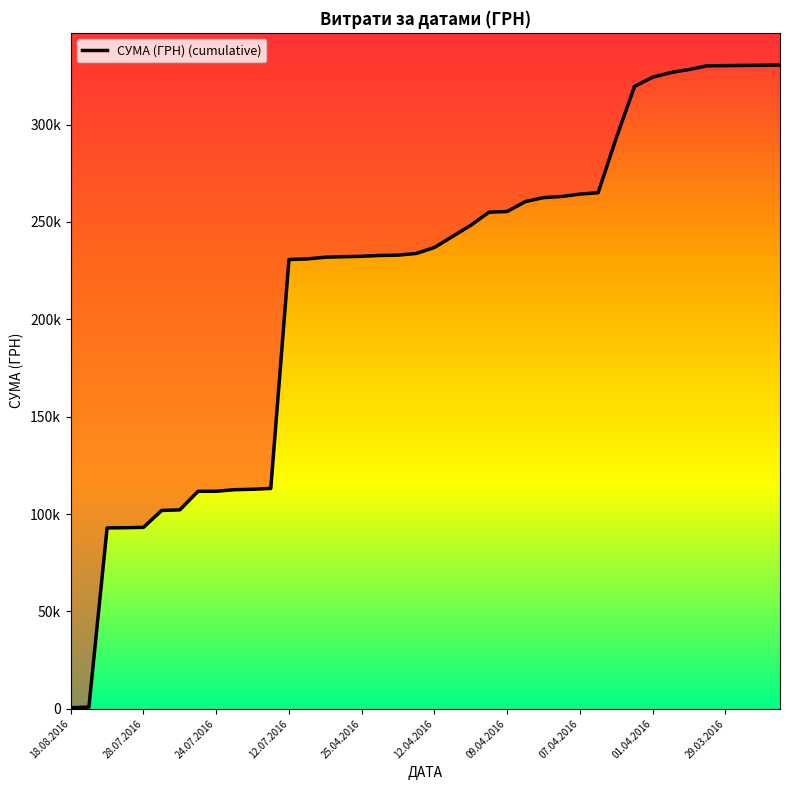

What is the average value?

217520.8